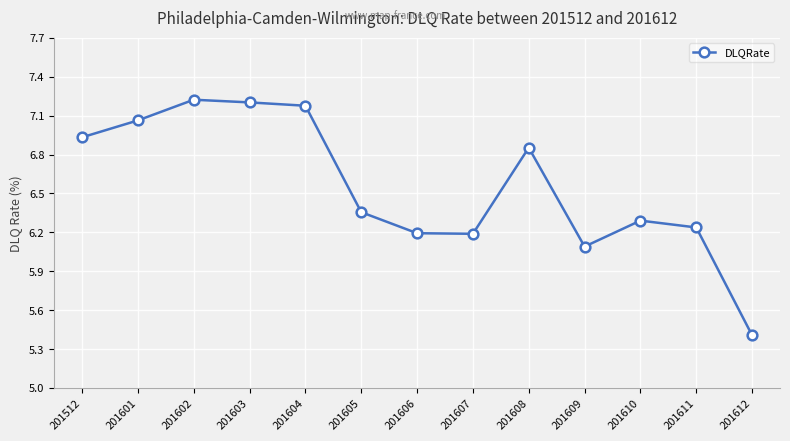

At which label does the data first exceed 6?

201512